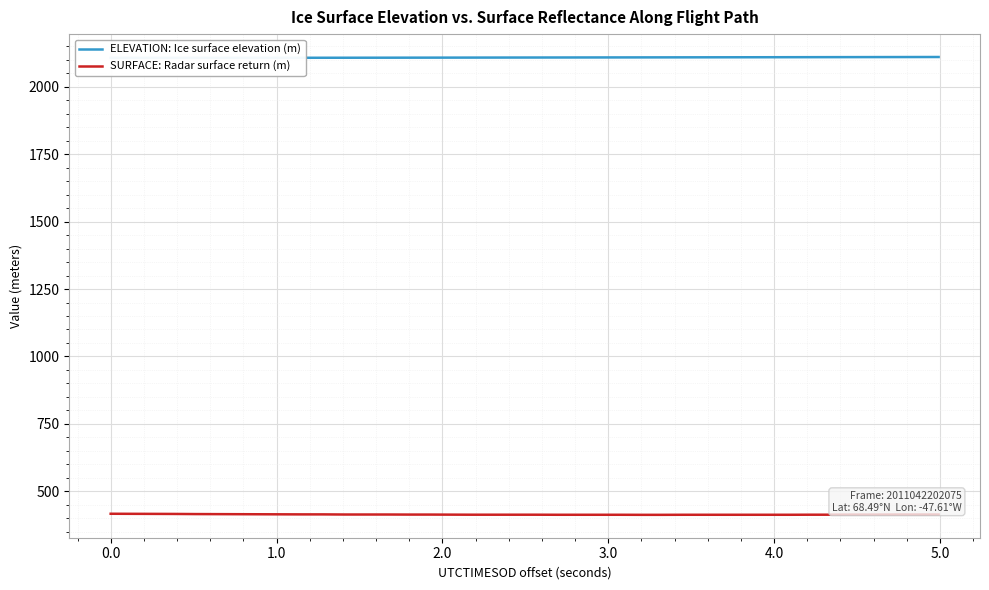

Is this an area chart (filled region under the line)?

No